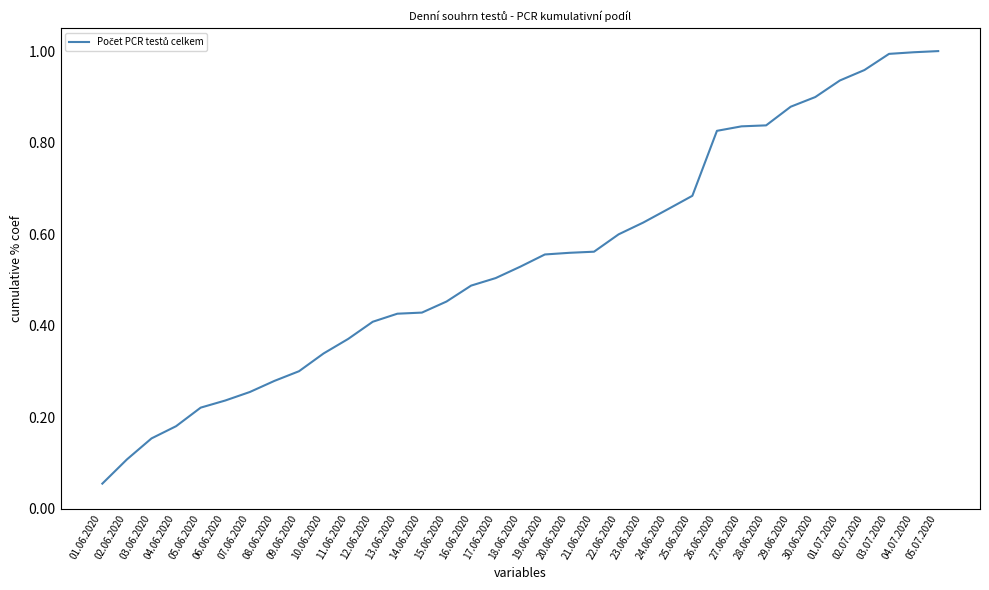

What is the change in value from 08.06.2020 to 16.06.2020?

+0.2